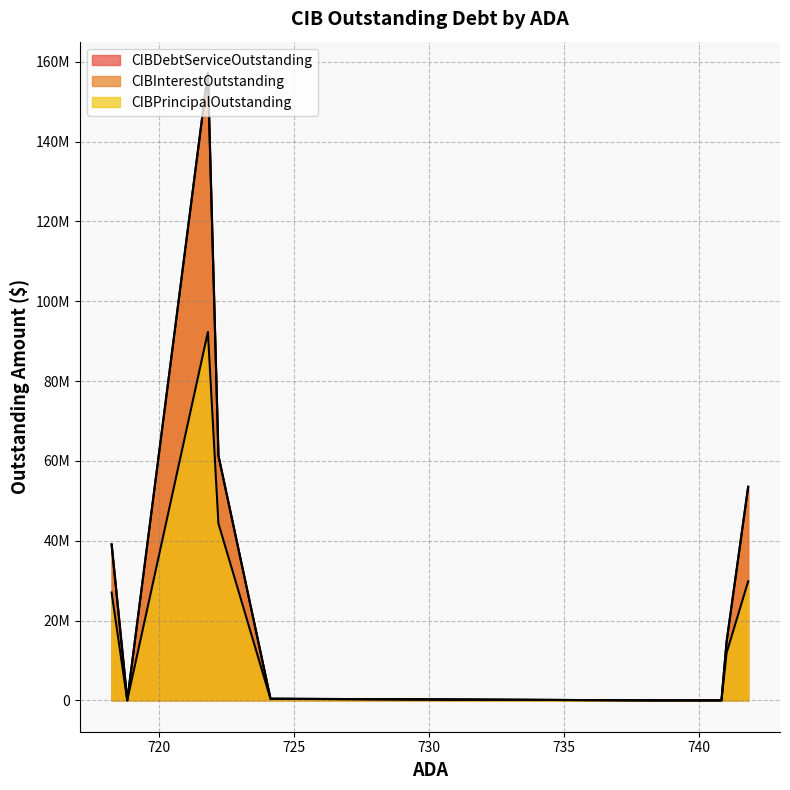

At which category is the sum across all series the highest?

721.81